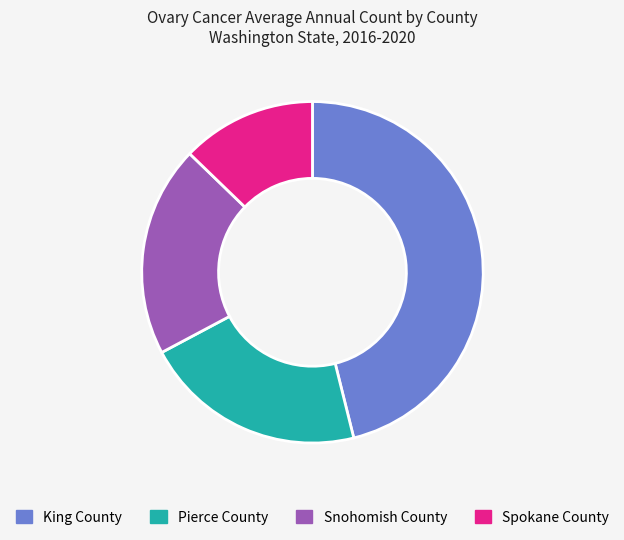

What is the largest slice in the pie chart?

King County